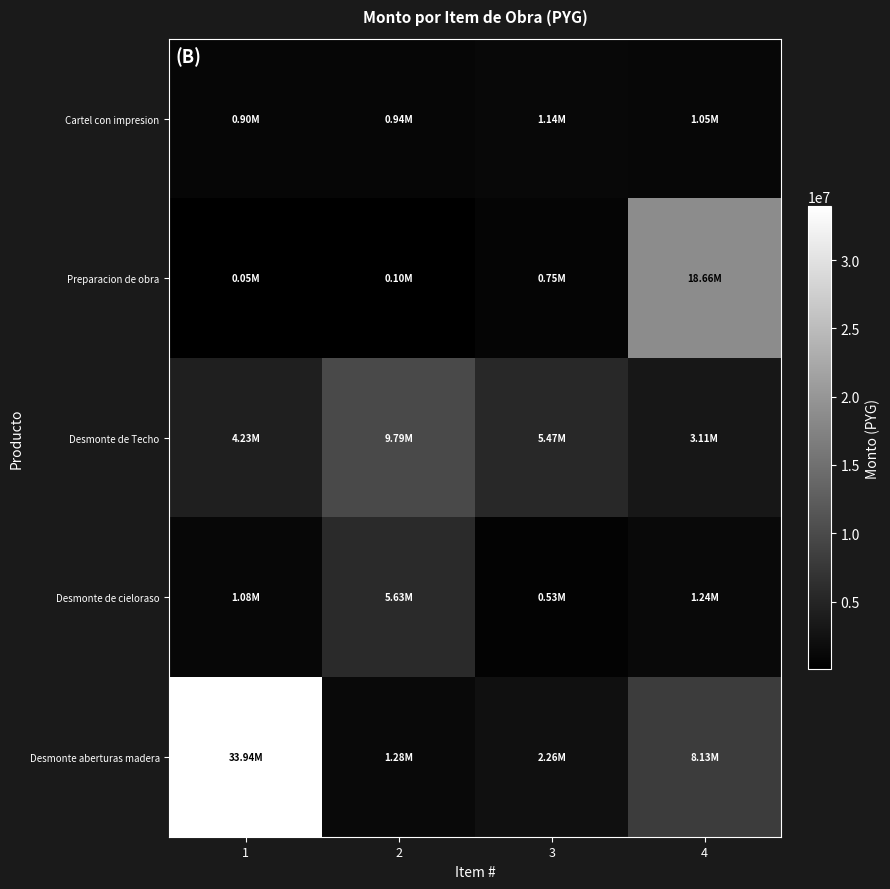

Reading left to right, list all the values displayed in this chart.

Cartel con impresion: 1=900000.0	2=940000.0	3=1144728.0	4=1050000.0
Preparacion de obra: 1=50700.0	2=101400.0	3=745747.5	4=18662250.0
Desmonte de Techo: 1=4231021.3	2=9794300.2	3=5468476.0	4=3114569.6
Desmonte de cieloraso: 1=1083705.5	2=5630395.9	3=528584.4	4=1242451.8
Desmonte aberturas madera: 1=33940500.0	2=1283298.4	3=2260515.2	4=8131270.9